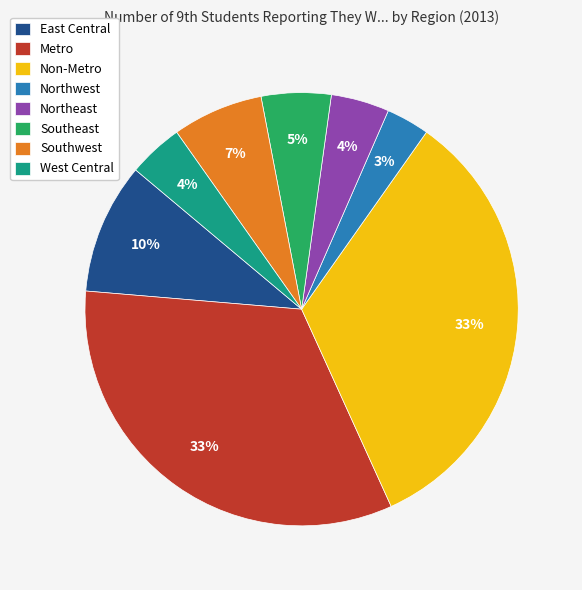

The Northwest slice represents 3% of the pie. True or false?

True